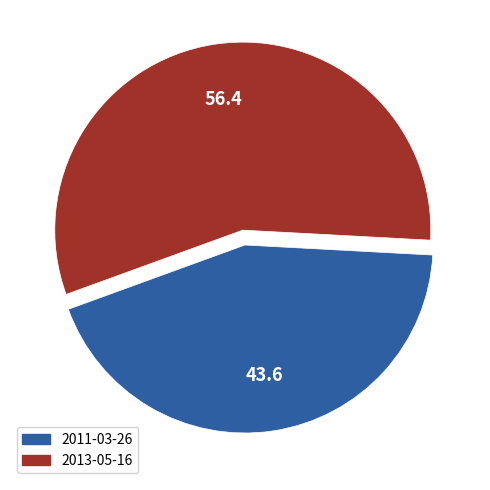

Rank the categories by value from lowest to highest.

2011-03-26, 2013-05-16